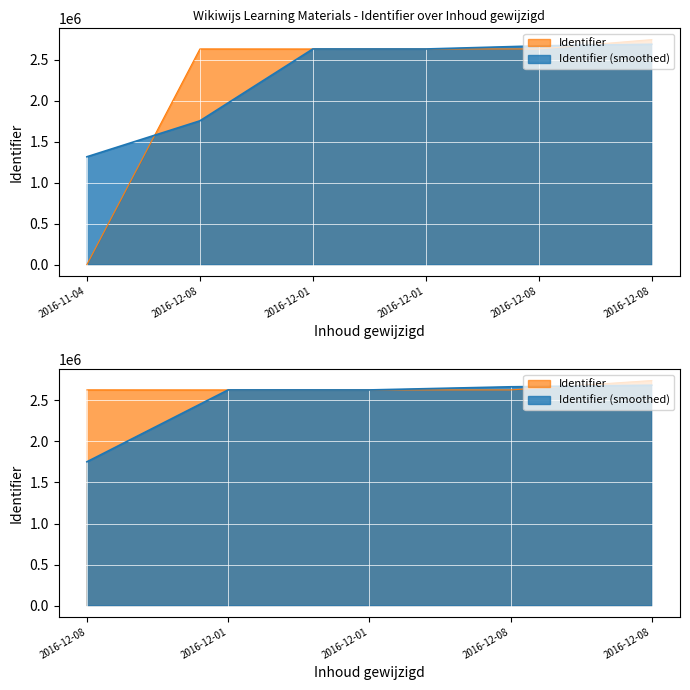

What is the value of the 6th point from the left?

2742791